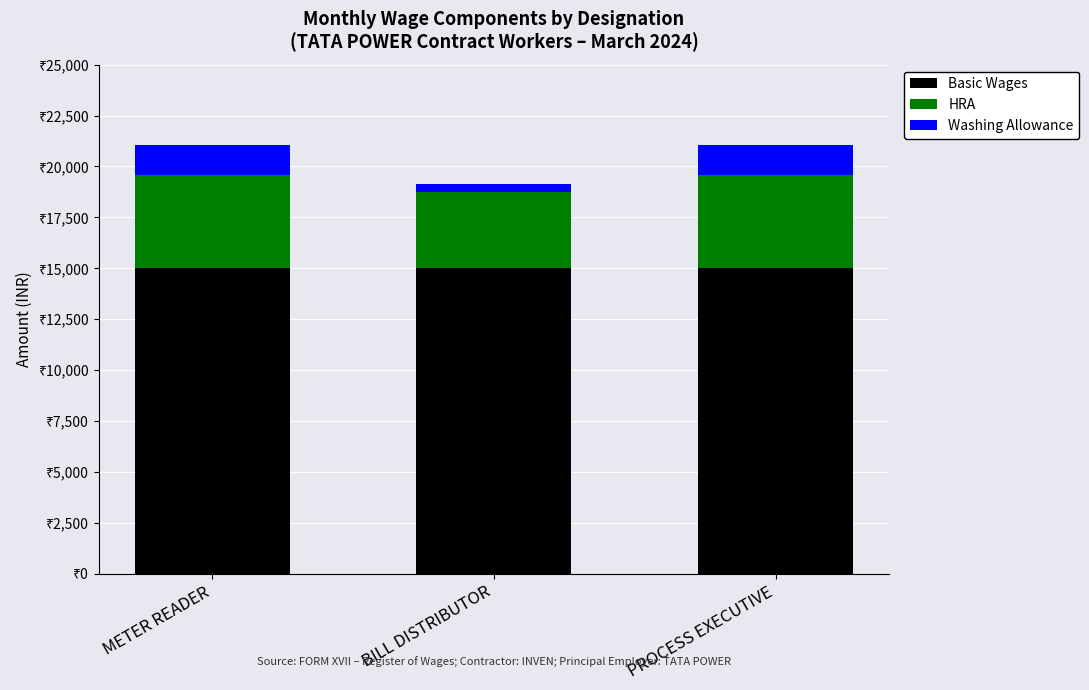

What are all the series names shown in the legend?

Basic Wages, HRA, Washing Allowance